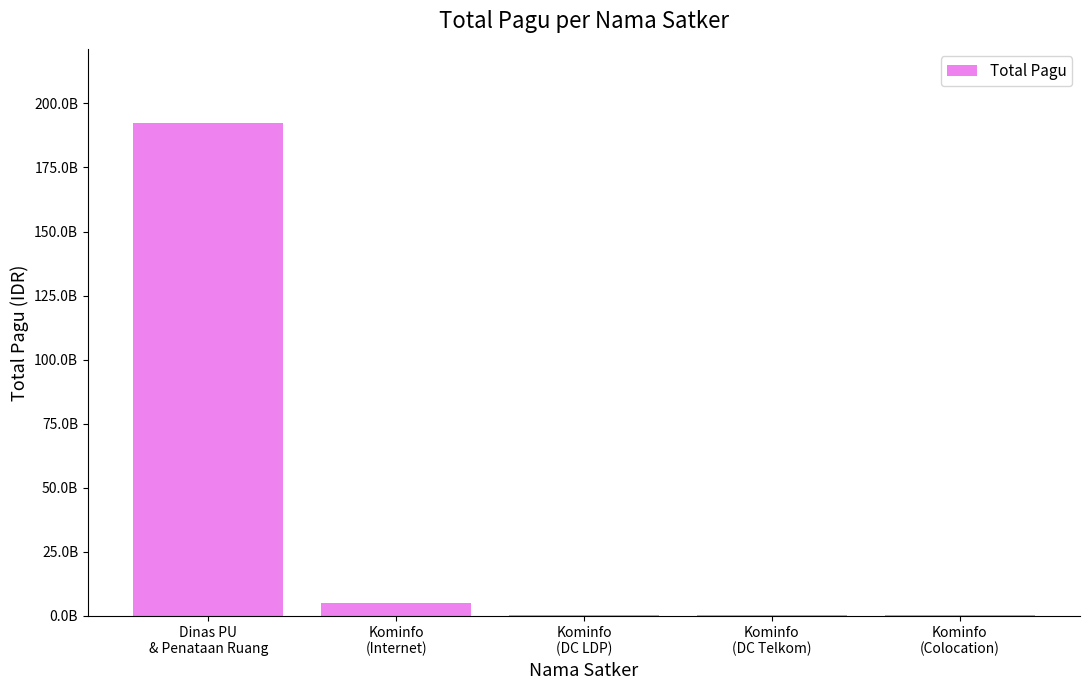

At which label is the value closest to 96307154000?

Kominfo
(Internet)